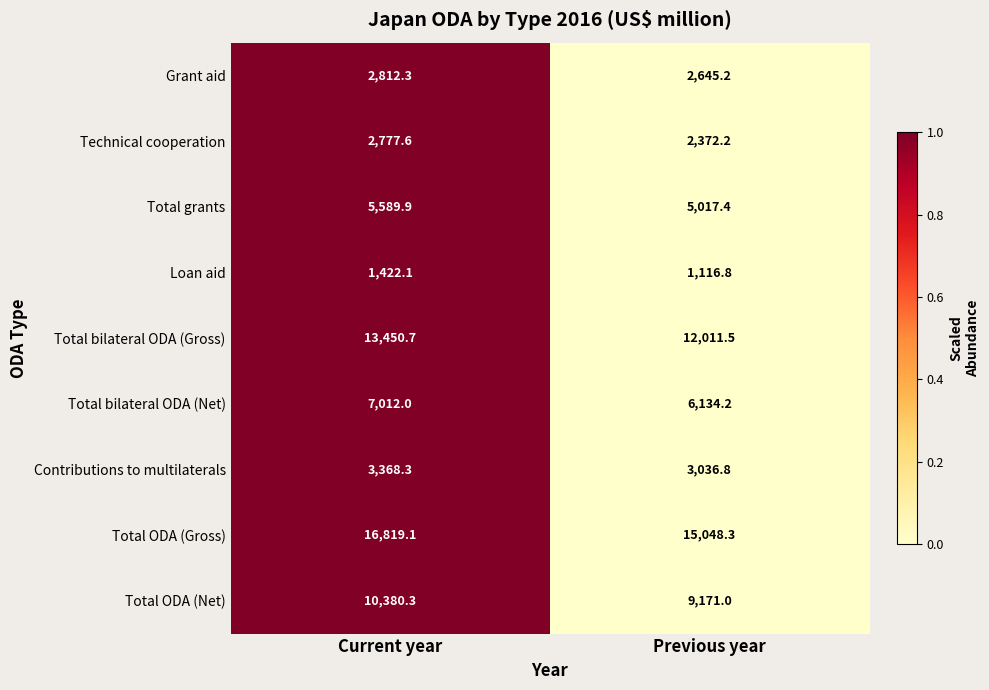

Reading left to right, transcribe all the data shown in this chart.

Grant aid: Current year=2812.3	Previous year=2645.2
Technical cooperation: Current year=2777.6	Previous year=2372.2
Total grants: Current year=5589.9	Previous year=5017.4
Loan aid: Current year=1422.1	Previous year=1116.8
Total bilateral ODA (Gross): Current year=13450.7	Previous year=12011.5
Total bilateral ODA (Net): Current year=7012.0	Previous year=6134.2
Contributions to multilaterals: Current year=3368.3	Previous year=3036.8
Total ODA (Gross): Current year=16819.1	Previous year=15048.3
Total ODA (Net): Current year=10380.3	Previous year=9171.0